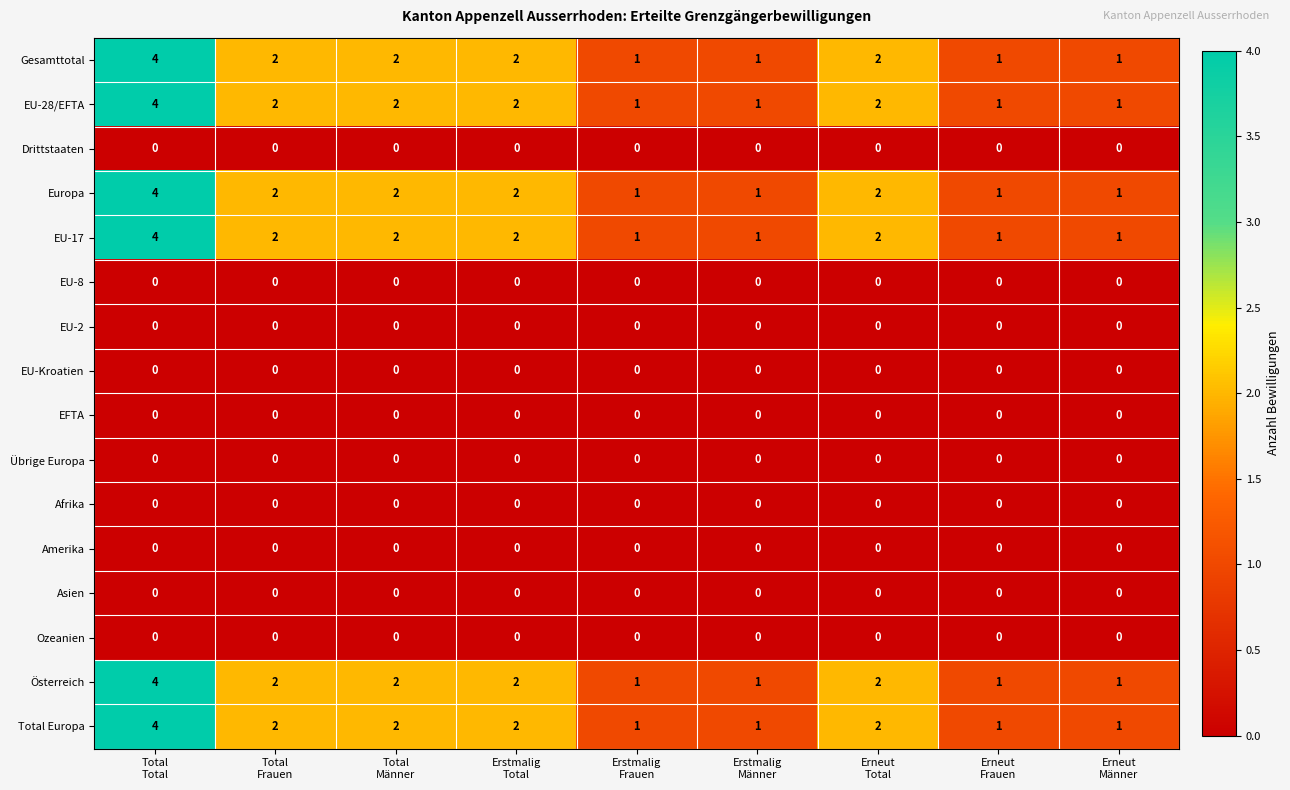

At how many categories does at least one series exceed 0?

9